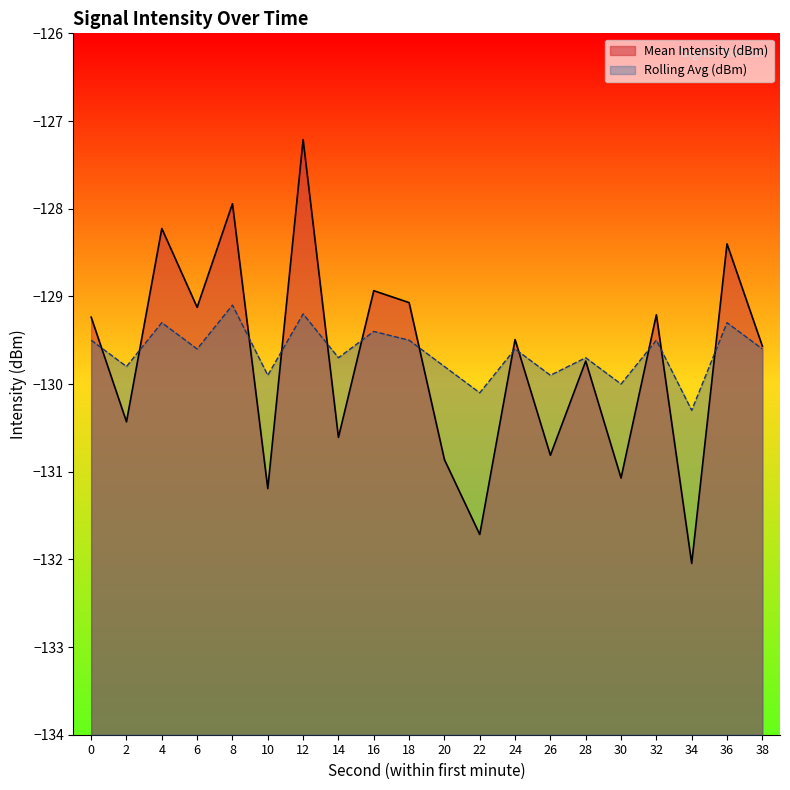

Which series ends up on top after the final intersection of Rolling Avg (dBm) and Mean Intensity (dBm)?

Mean Intensity (dBm)